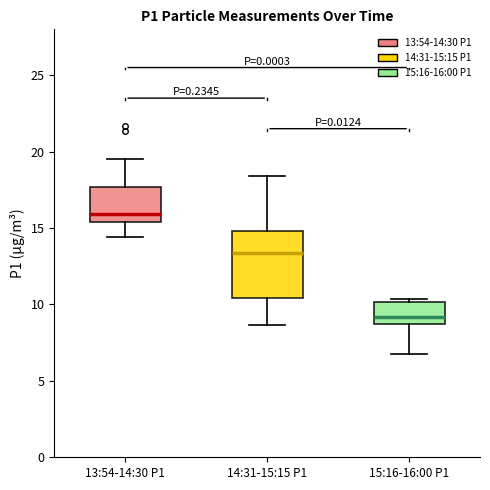

Reading left to right, transcribe this box plot: for each box, give where its median line is, the range the box spans, and where its two whiskers end, as read against the y-axis. The values are not printed on the chart, so give them approximately, as read against the axis.

13:54-14:30 P1: median 16.0, box 15.5 to 17.5, whiskers 14.5 to 19.5
14:31-15:15 P1: median 13.5, box 10.5 to 15.0, whiskers 8.5 to 18.5
15:16-16:00 P1: median 9.0, box 8.5 to 10.0, whiskers 7.0 to 10.5